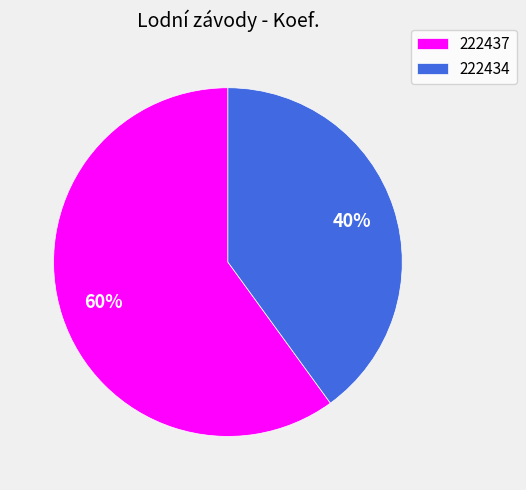

What is the ratio of the value at 222437 to the value at 222434?

1.5